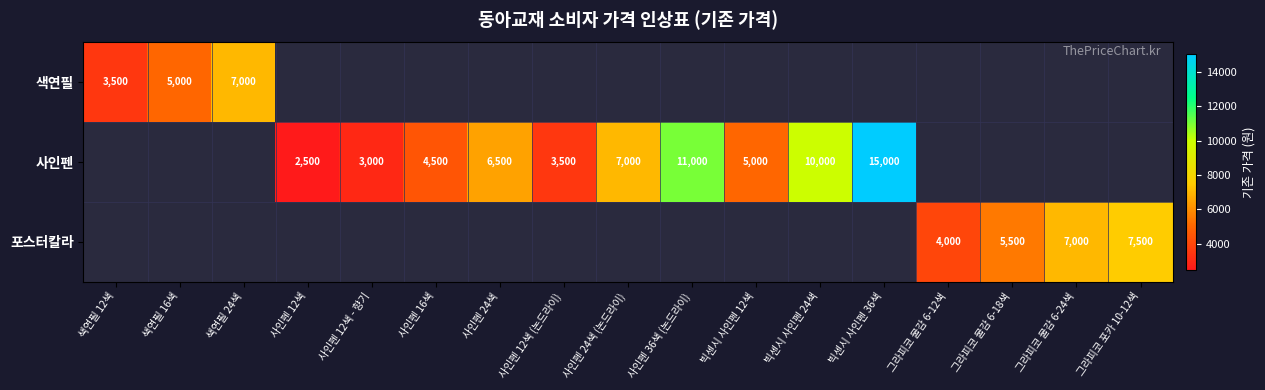

How many categories are shown in the chart?

17